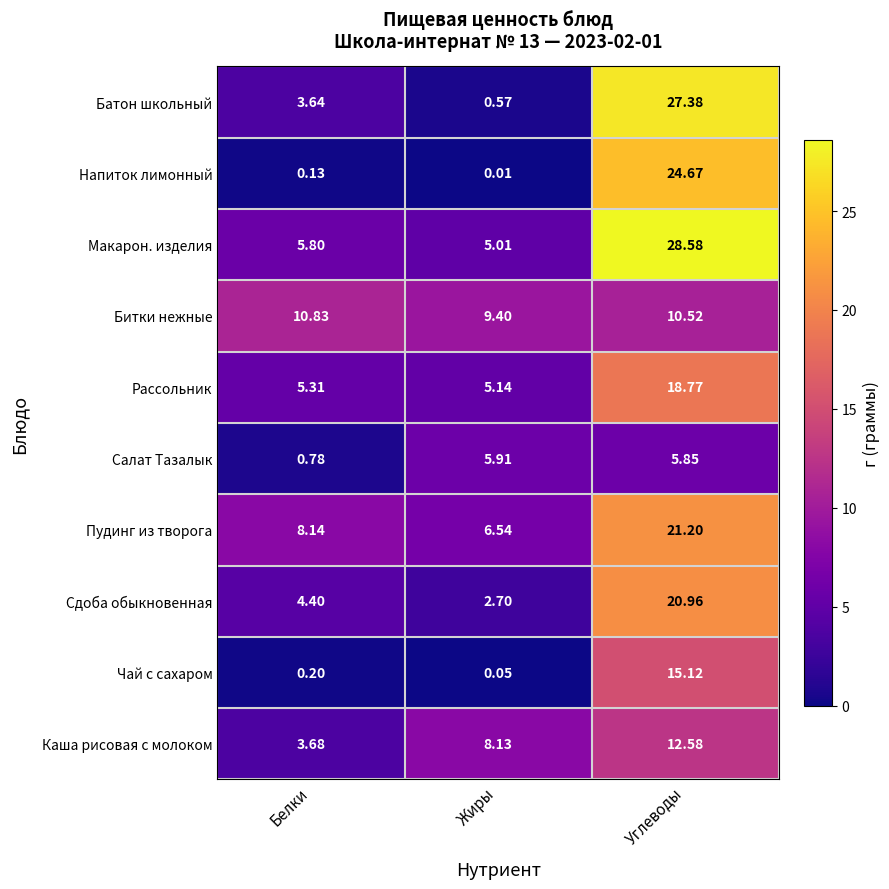

Which category has the highest value in the Салат Тазалык series?

Жиры